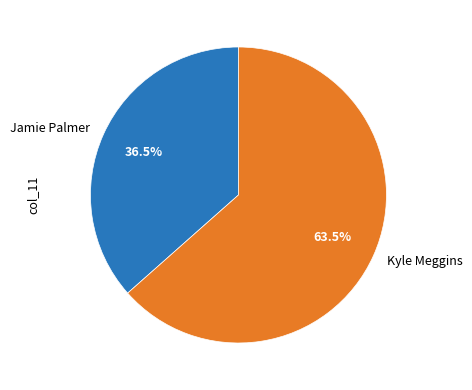

Combined, do Jamie Palmer and Kyle Meggins account for over 50%?

Yes